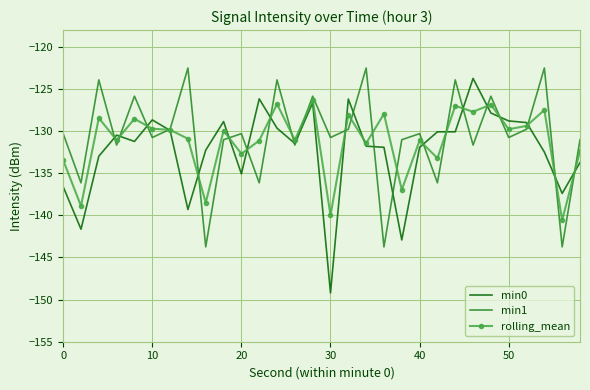

Which series has the widest spread of values?

min0